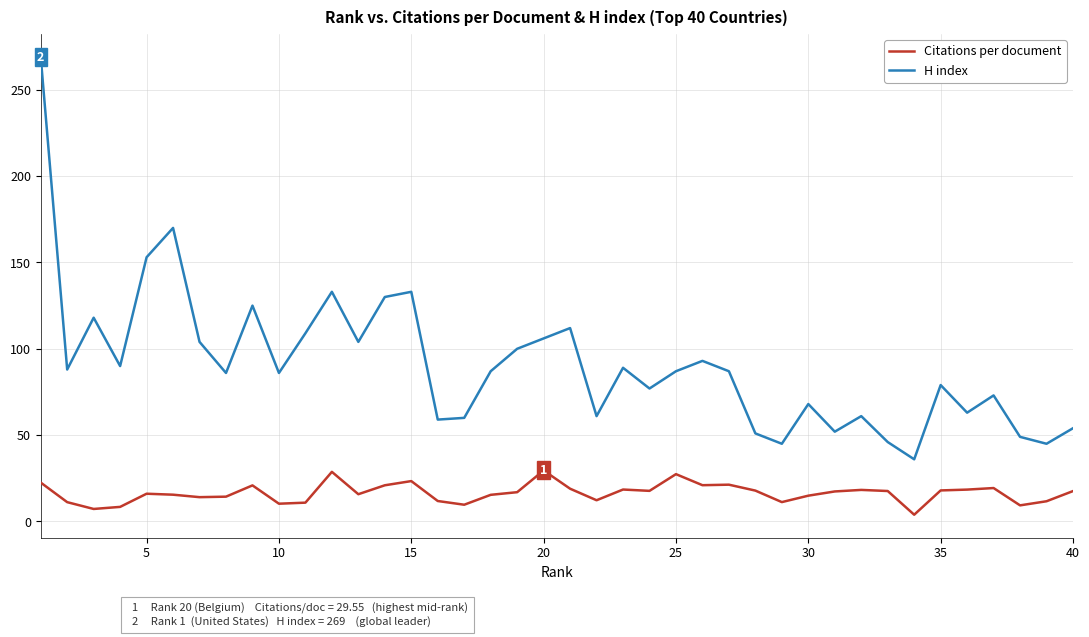

Count the number of data series in this chart.

2